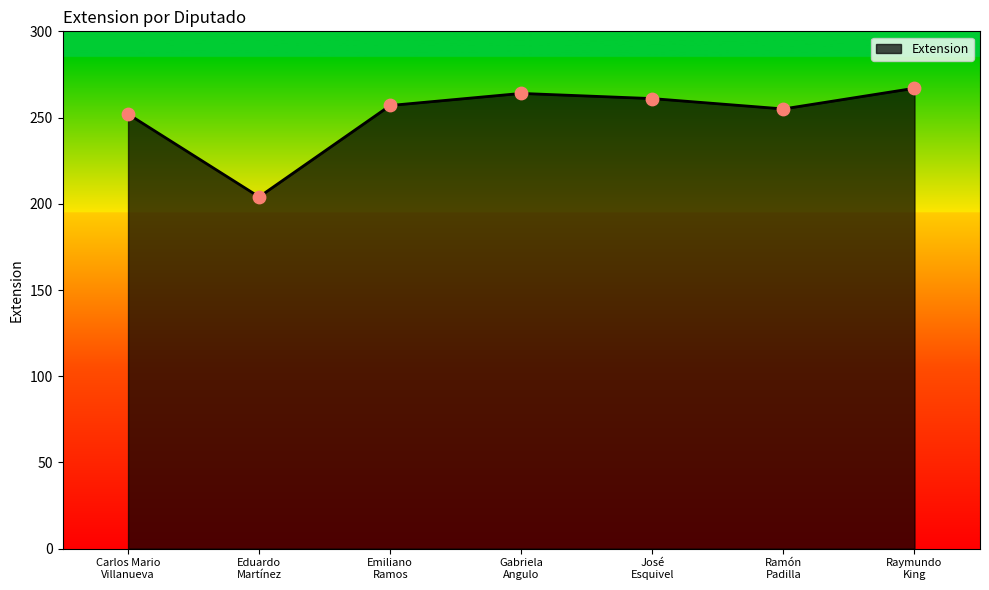

Approximately how many times larger is the value at Raymundo
King compared to Gabriela
Angulo?

1.0